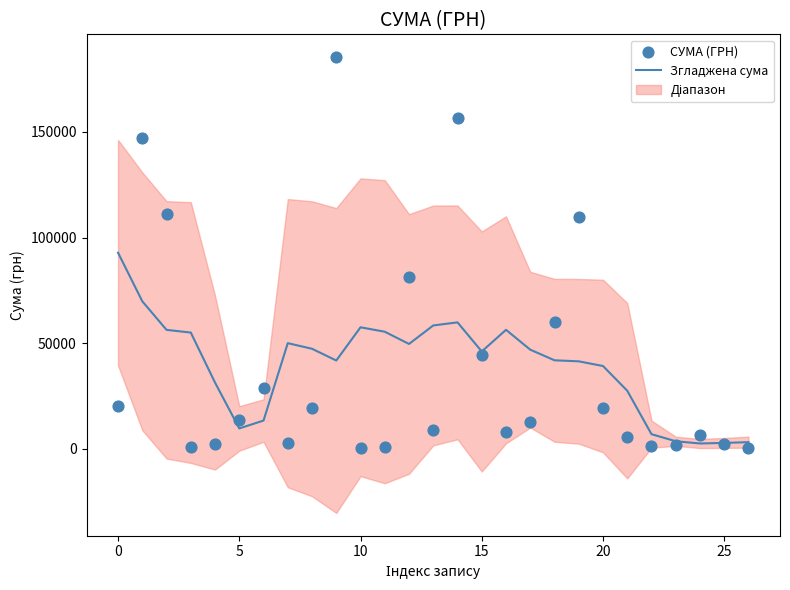

Which series has the widest spread of Y values?

СУМА (ГРН)